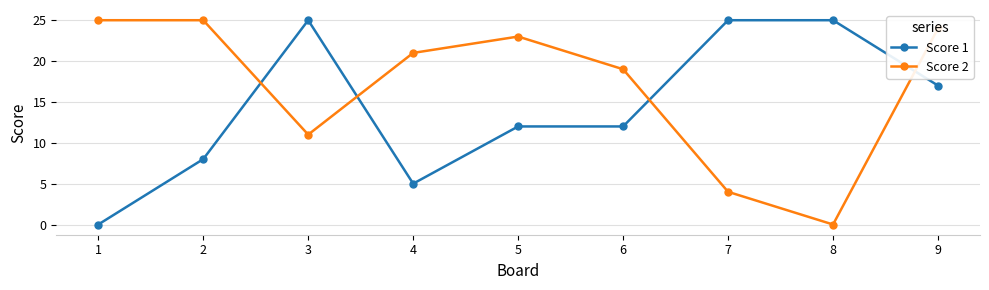

Reading left to right, transcribe all the data shown in this chart.

Score 1: 1=0	2=8	3=25	4=5	5=12	6=12	7=25	8=25	9=17
Score 2: 1=25	2=25	3=11	4=21	5=23	6=19	7=4	8=0	9=24